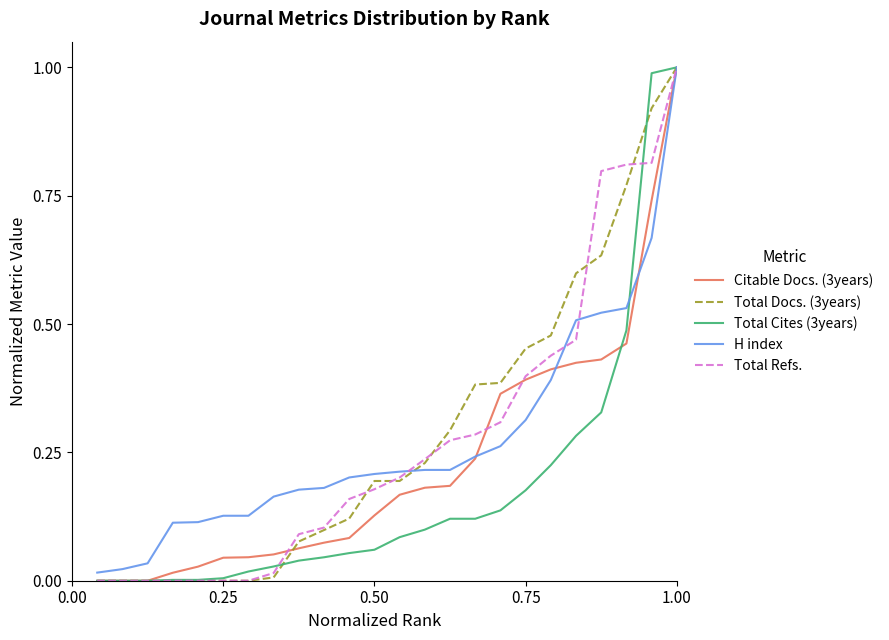

What is the average value of the Total Docs. (3years) series?

0.3